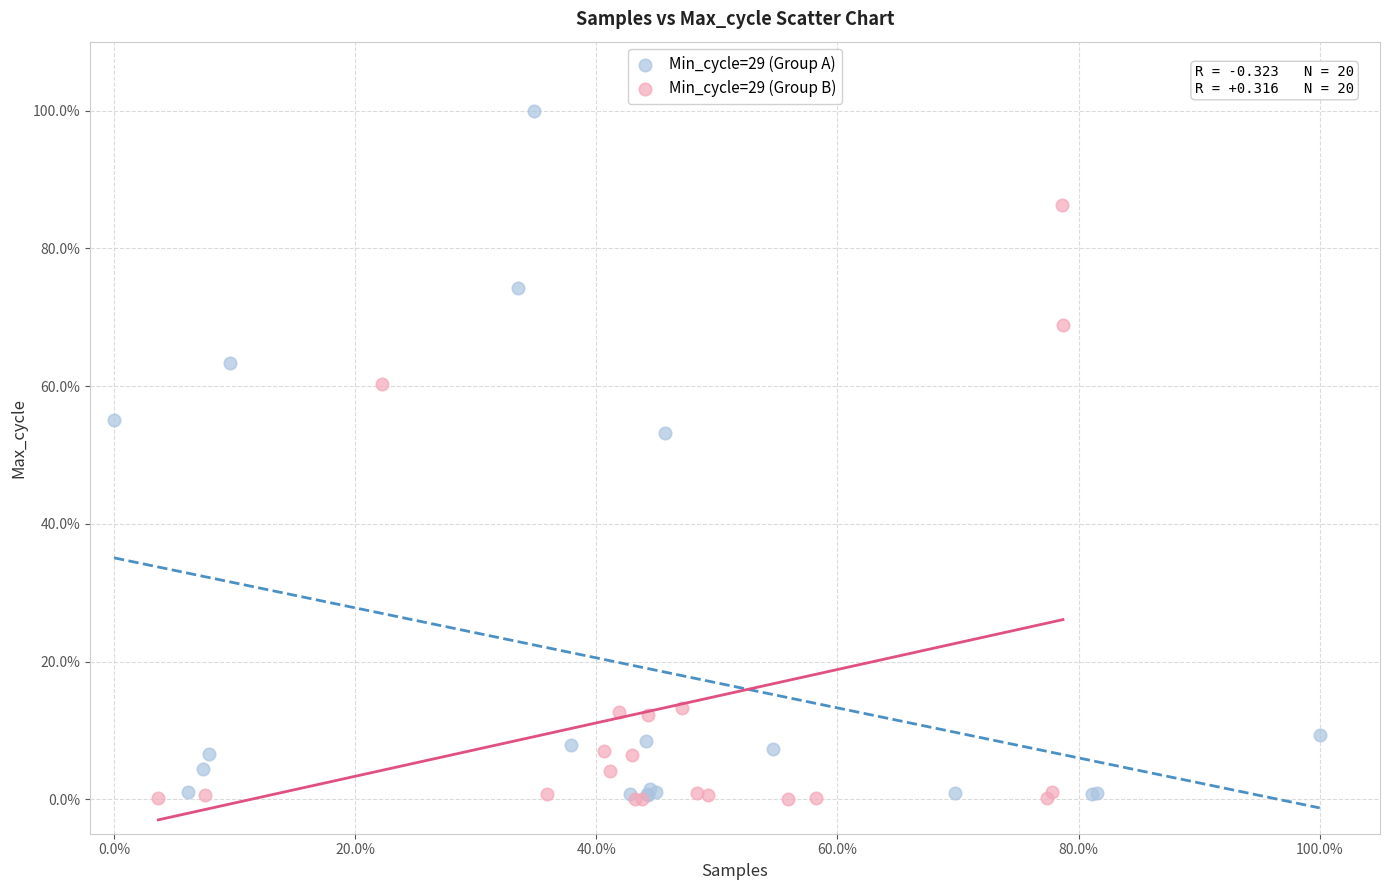

What are all the series names shown in the legend?

Min_cycle=29 (Group A), Min_cycle=29 (Group B)